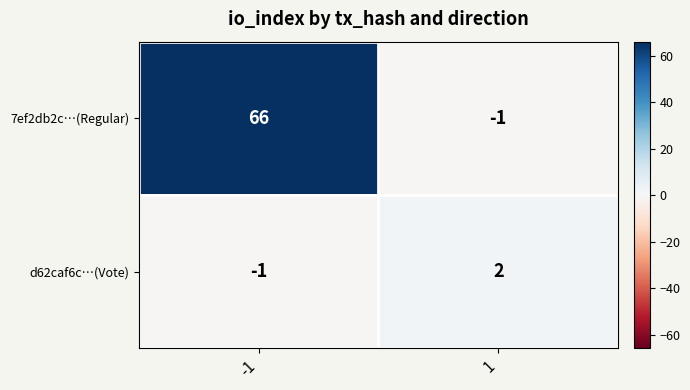

Rank the series by their average value, from highest to lowest.

7ef2db2c…(Regular), d62caf6c…(Vote)